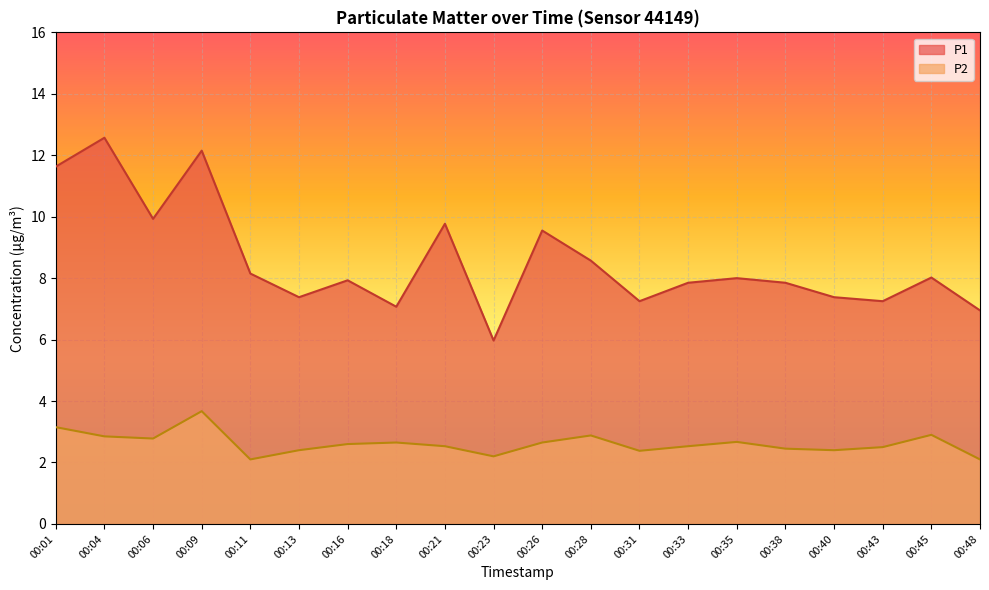

What is the spread (max minus min) of values at 00:01?

8.5